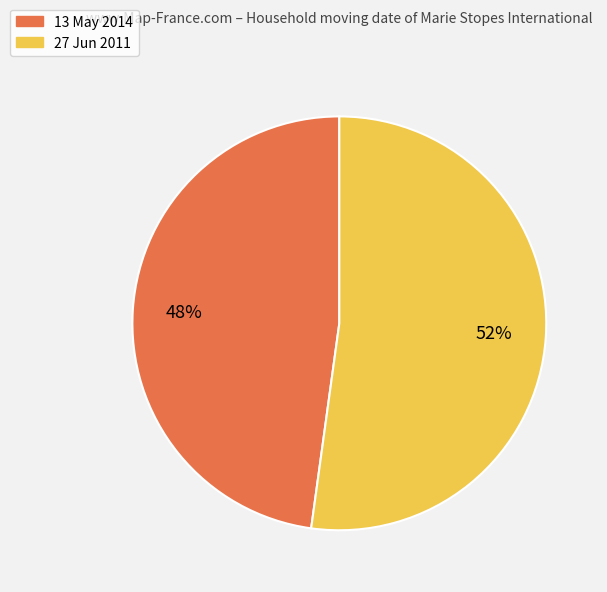

Approximately how many times larger is the value at 13 May 2014 compared to 27 Jun 2011?

0.9